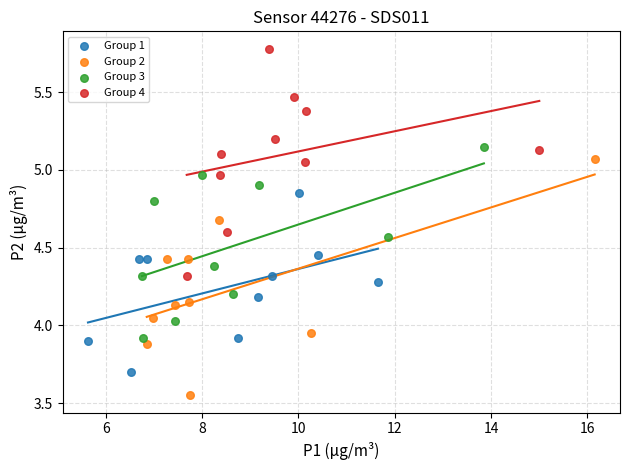

Which series has the widest spread of Y values?

Group 2